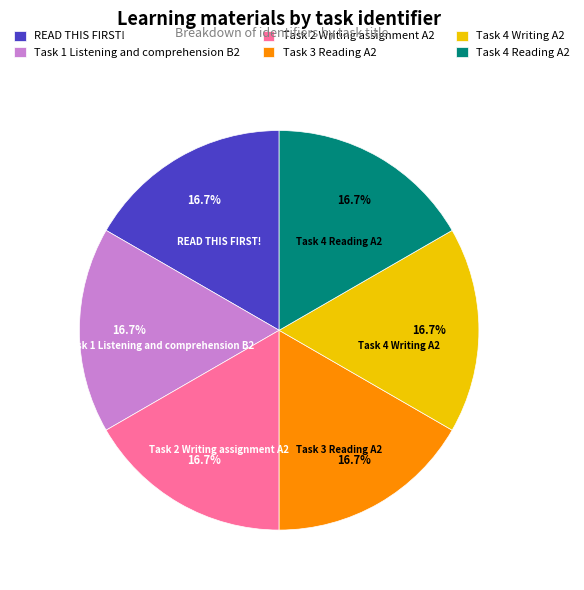

What is the ratio of the value at Task 4 Writing A2 to the value at Task 2 Writing assignment A2?

1.0